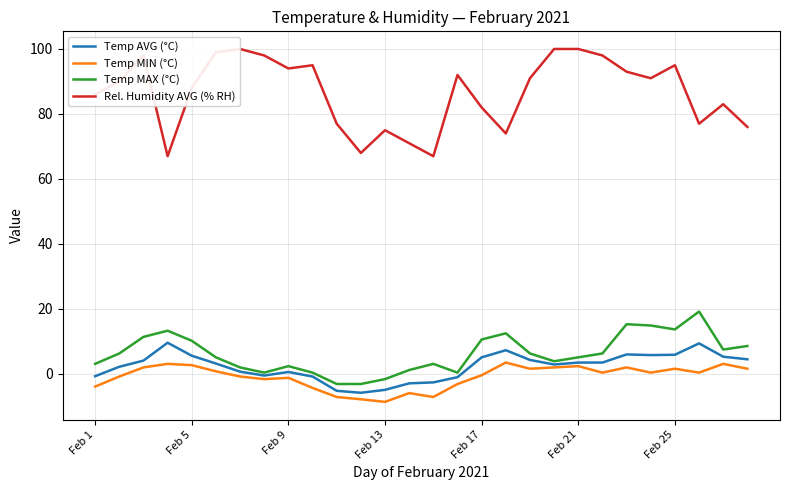

Count the number of data series in this chart.

4